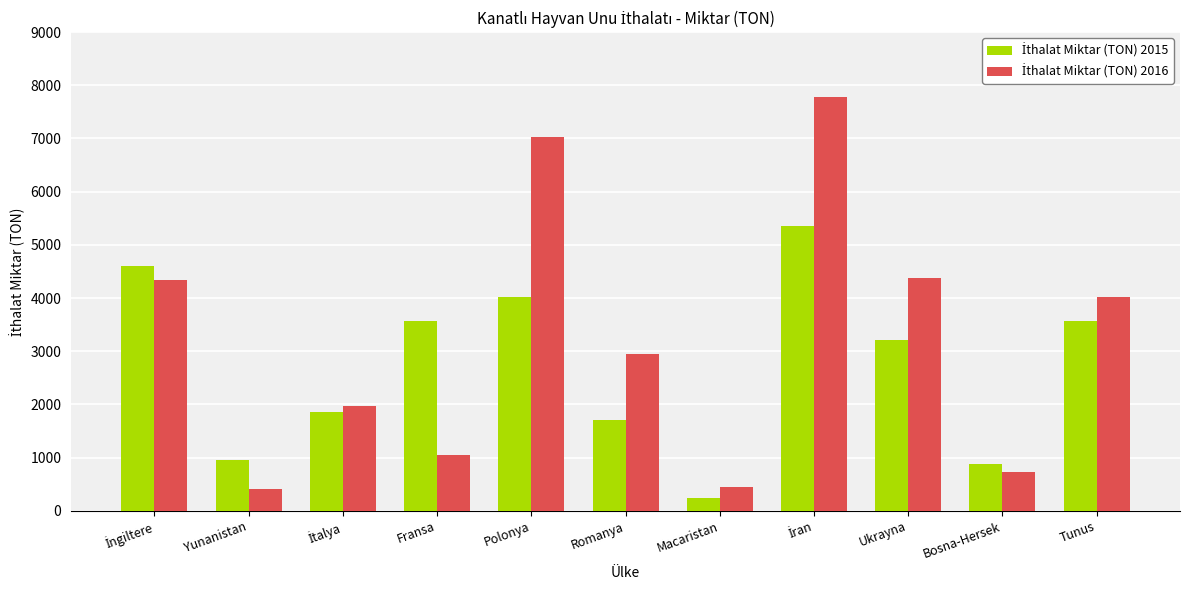

Count the number of categories in the chart.

11